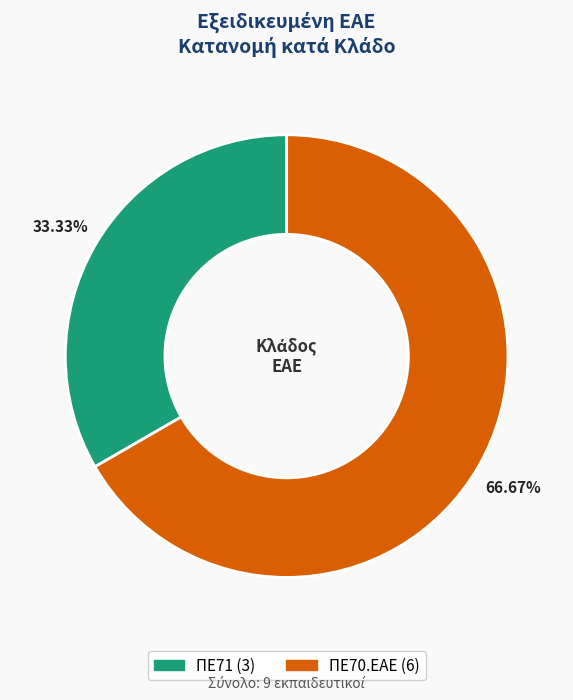

How many segments does this pie chart have?

2